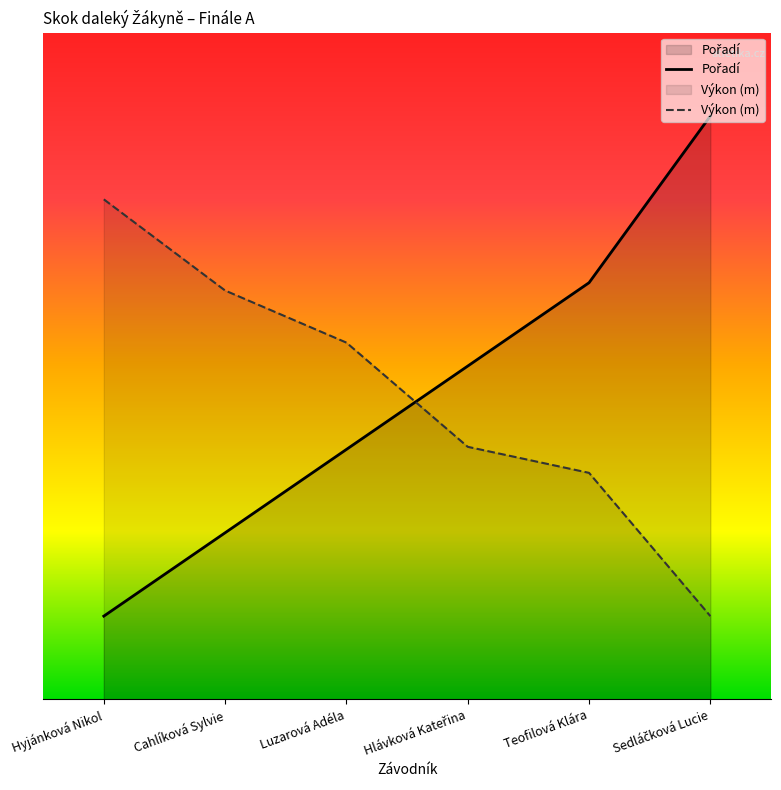

Where do Pořadí and Výkon first cross each other?

Luzarová Adéla and Hlávková Kateřina